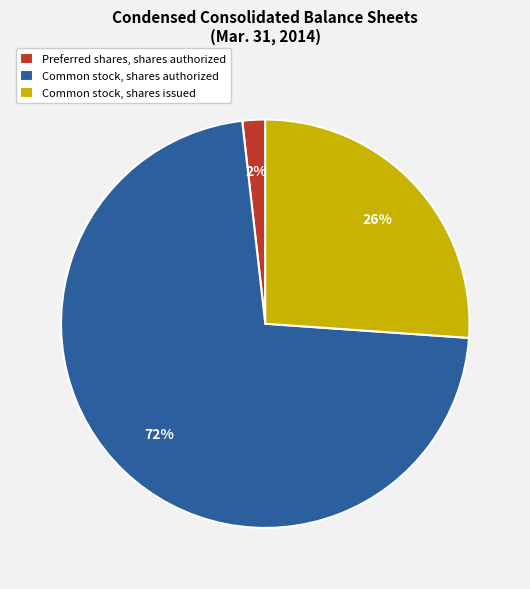

To the nearest percent, what is the combined percentage of Common stock, shares authorized and Preferred shares, shares authorized?

74%